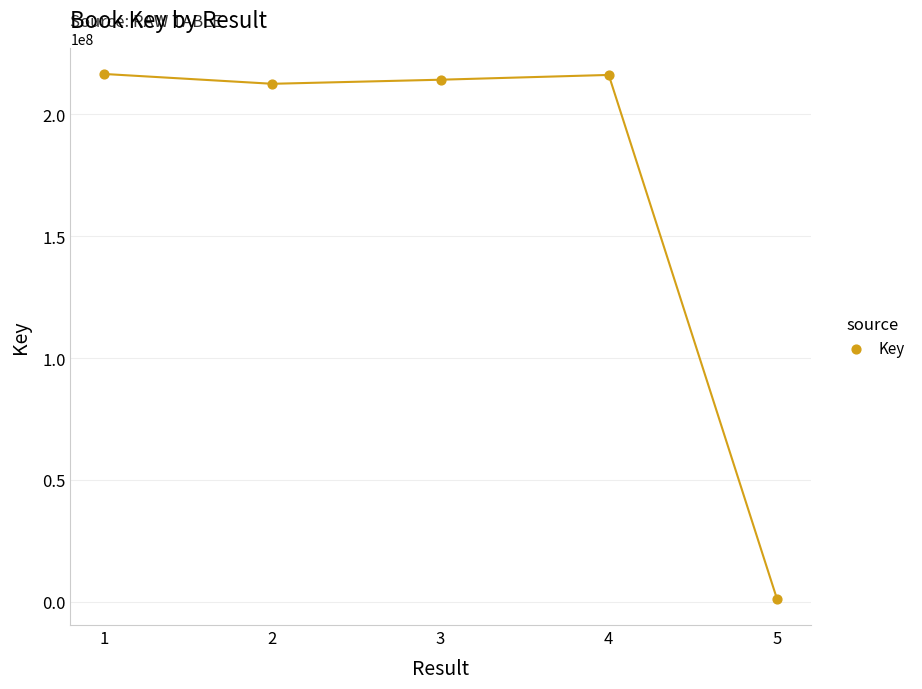

What is the average X value?

3